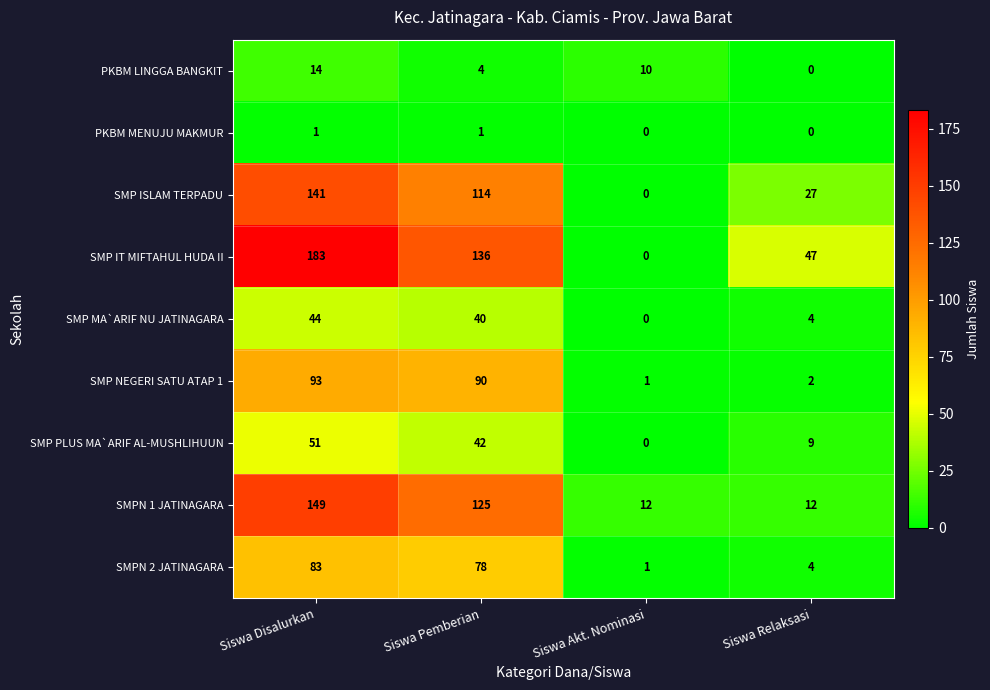

How many categories are shown in the chart?

4